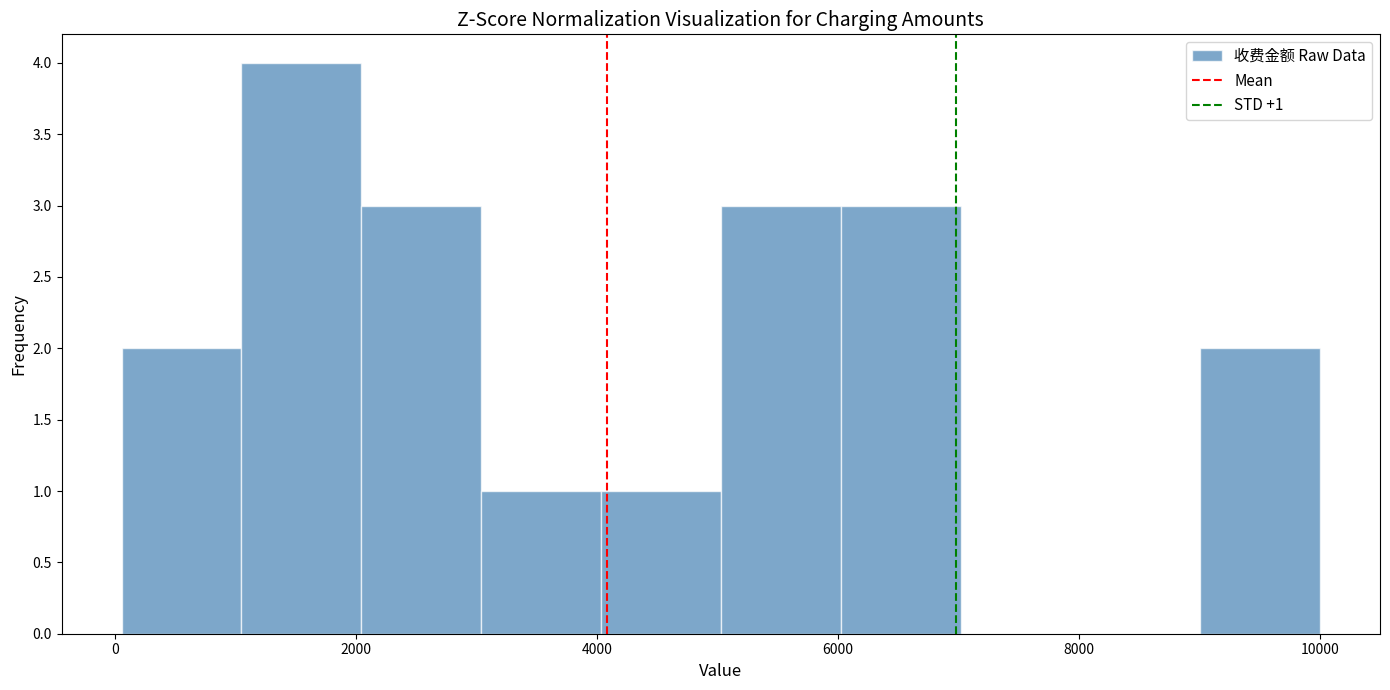

Over which range of the x-axis is the bar tallest?

1000 to 2000